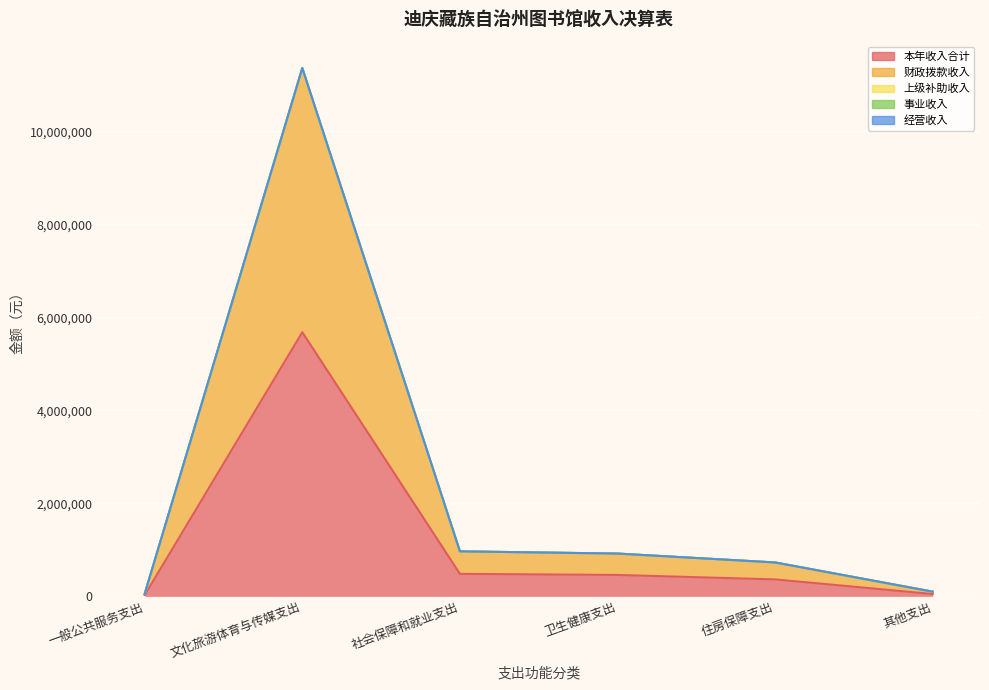

At 文化旅游体育与传媒支出, list the series in order from smallest to largest.

上级补助收入, 事业收入, 经营收入, 本年收入合计, 财政拨款收入